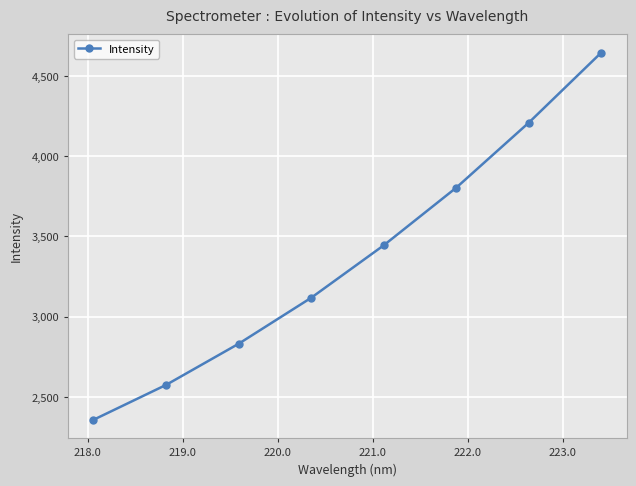

What is the average value?

3373.3